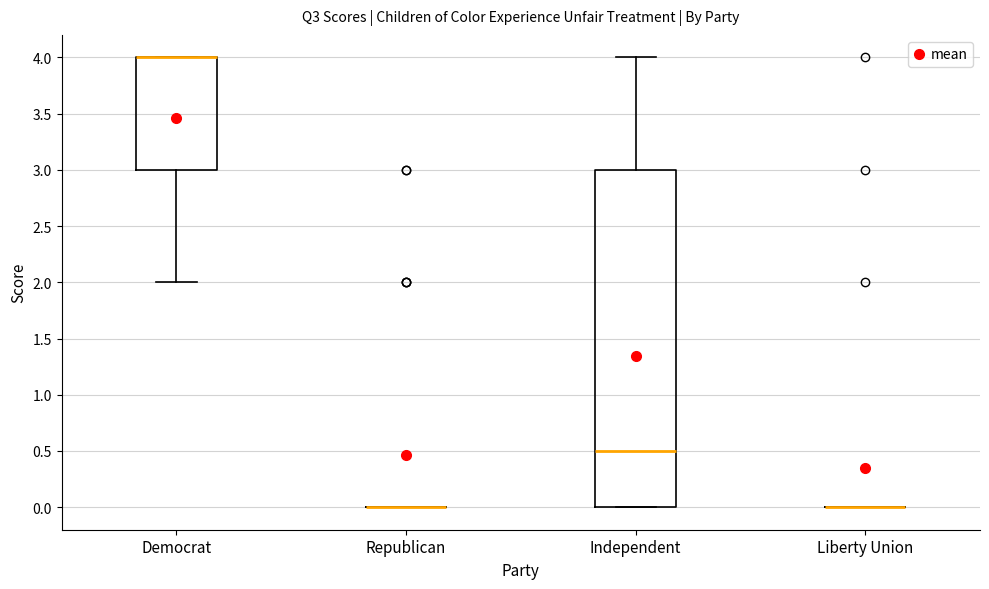

Comparing the boxes themselves (not the whiskers), which one is the tallest?

Independent